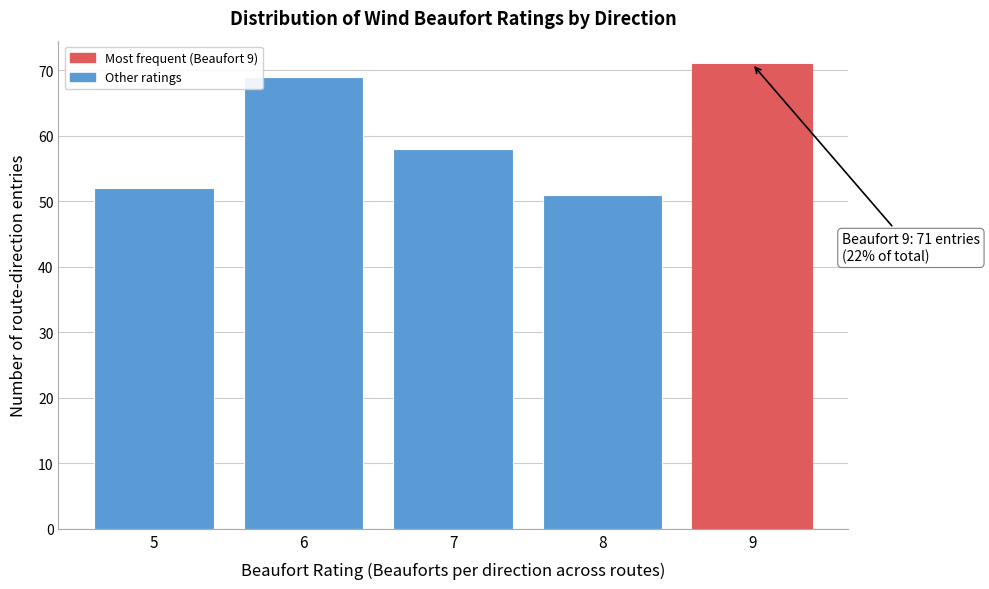

Over which range of the x-axis is the bar tallest?

8.5 to 9.5